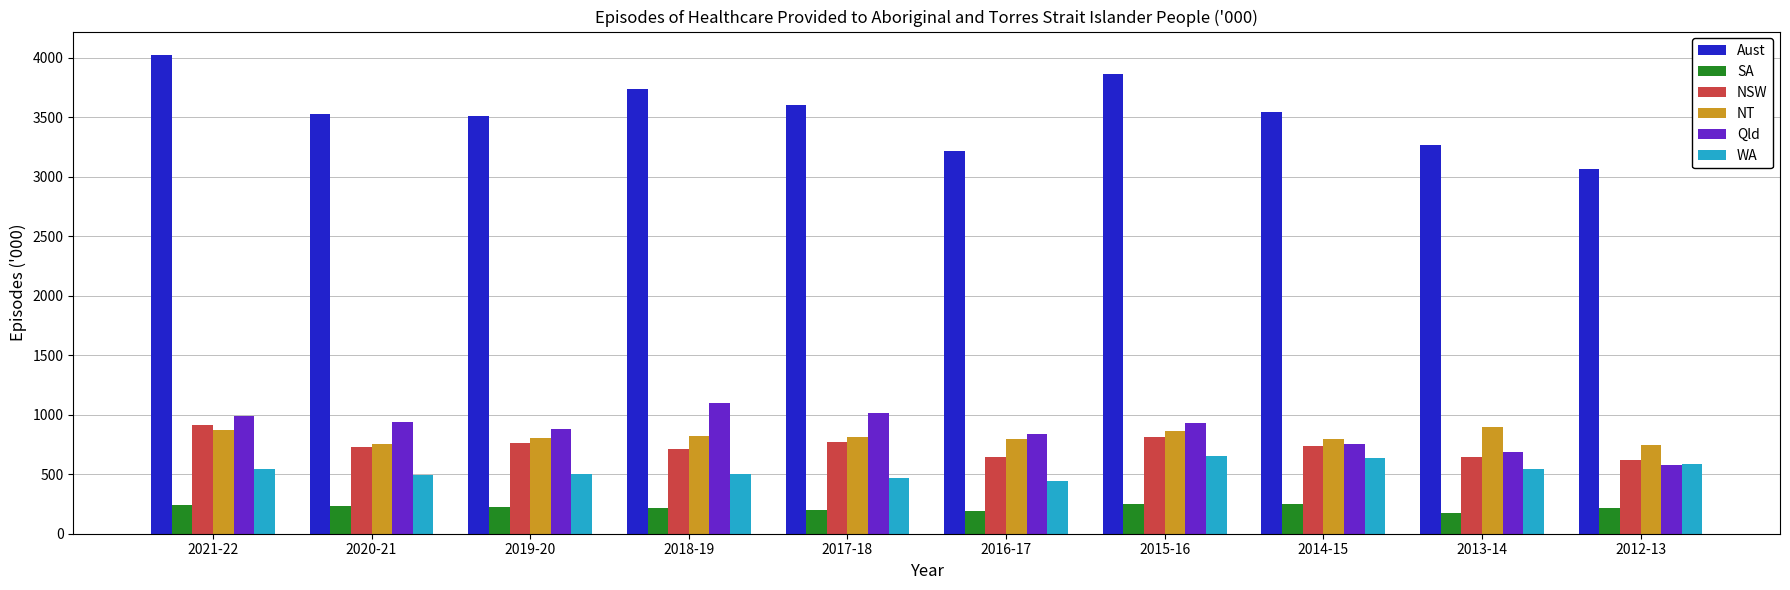

Is the value of WA at 2013-14 greater than the value of SA at 2015-16?

Yes